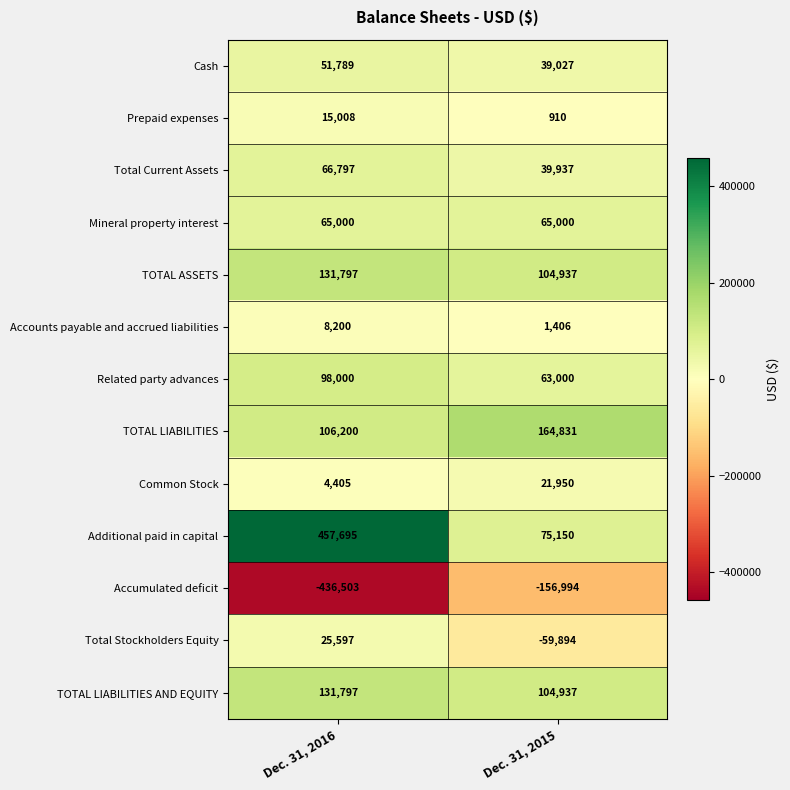

Which series has the largest total across all categories?

Additional paid in capital